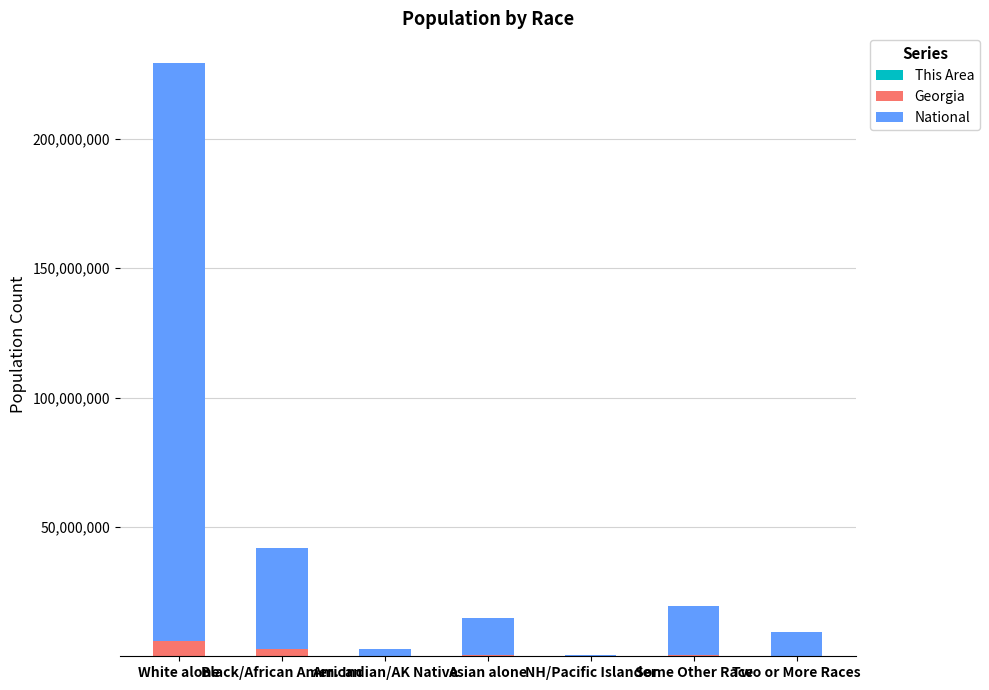

At which category is the sum across all series the highest?

White alone